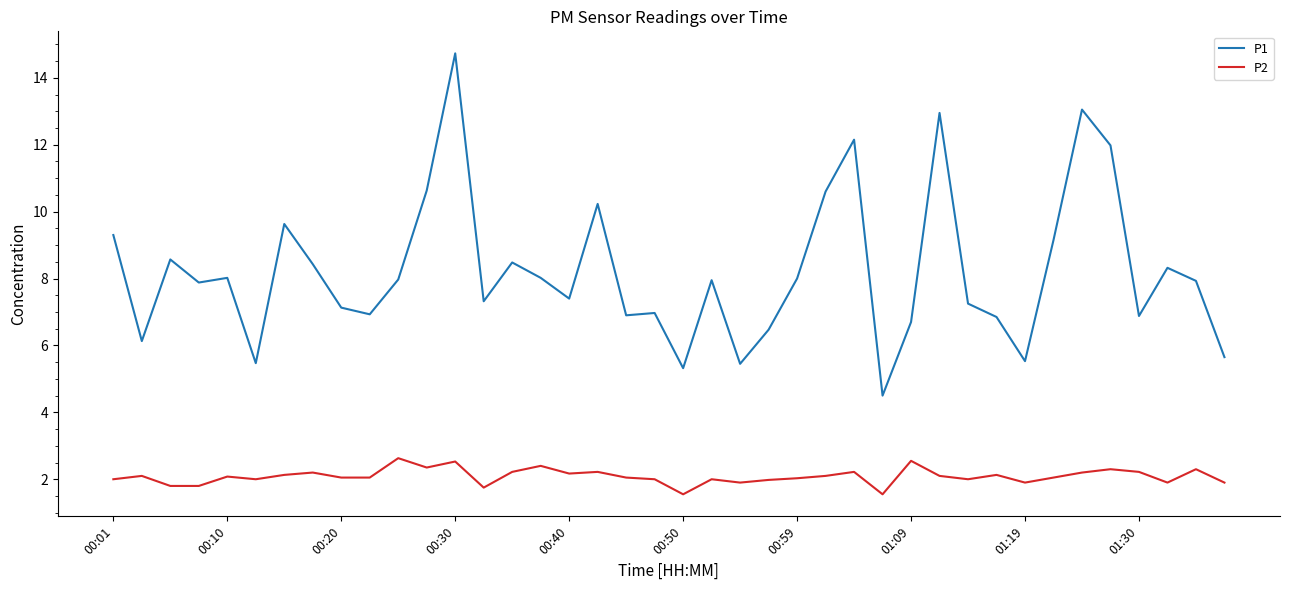

Which series has the widest spread of values?

P1